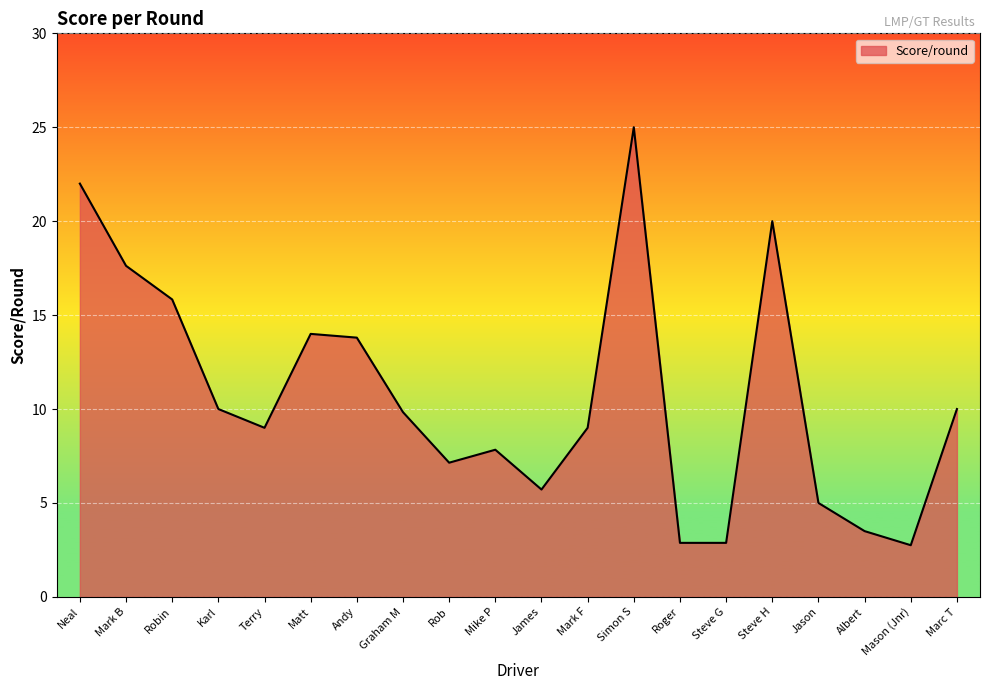

What position from the left is Mike P?

10